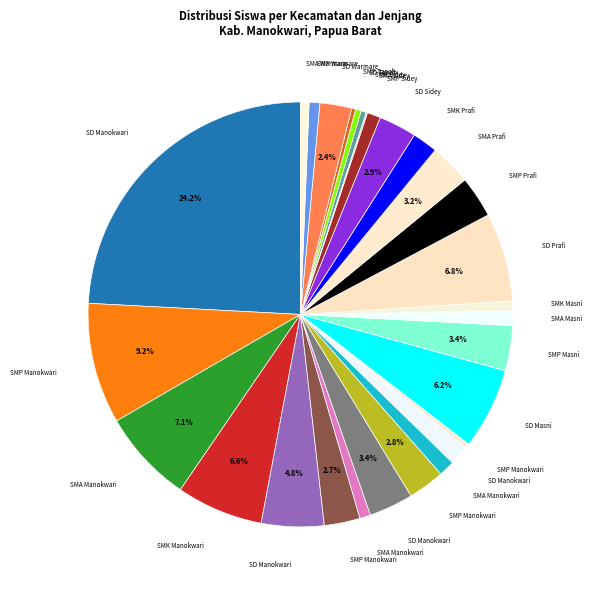

Does any single category account for the majority?

No